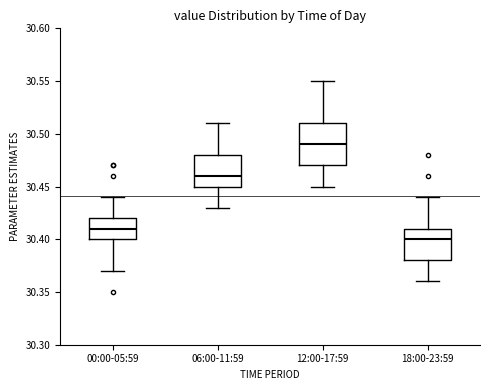

Where does the lower whisker of the box for 00:00-05:59 end on the y-axis? The values are not printed on the chart, so give them approximately, as read against the axis.

30.37